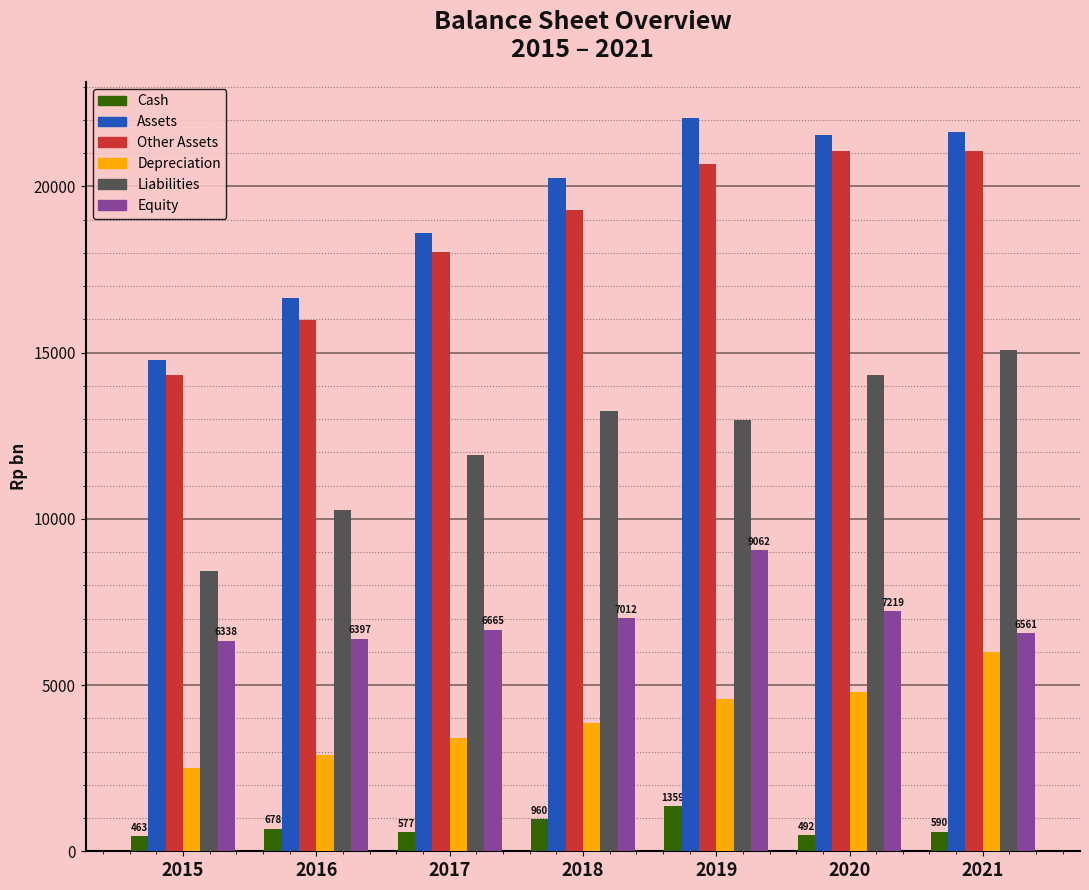

The Other Assets series shows 32369 at 2018. True or false?

False